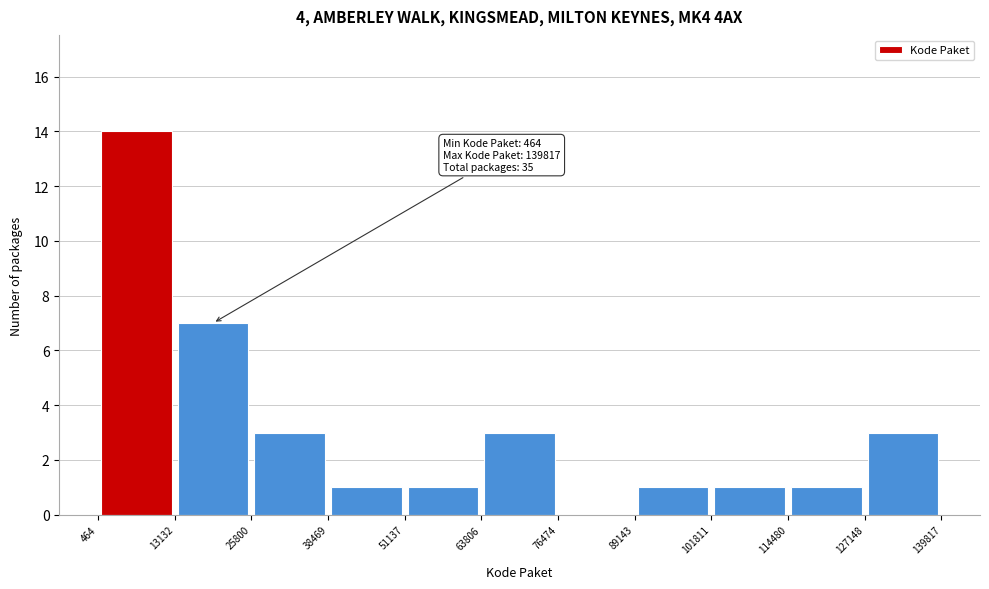

Over which range of the x-axis is the bar tallest?

464 to 13132